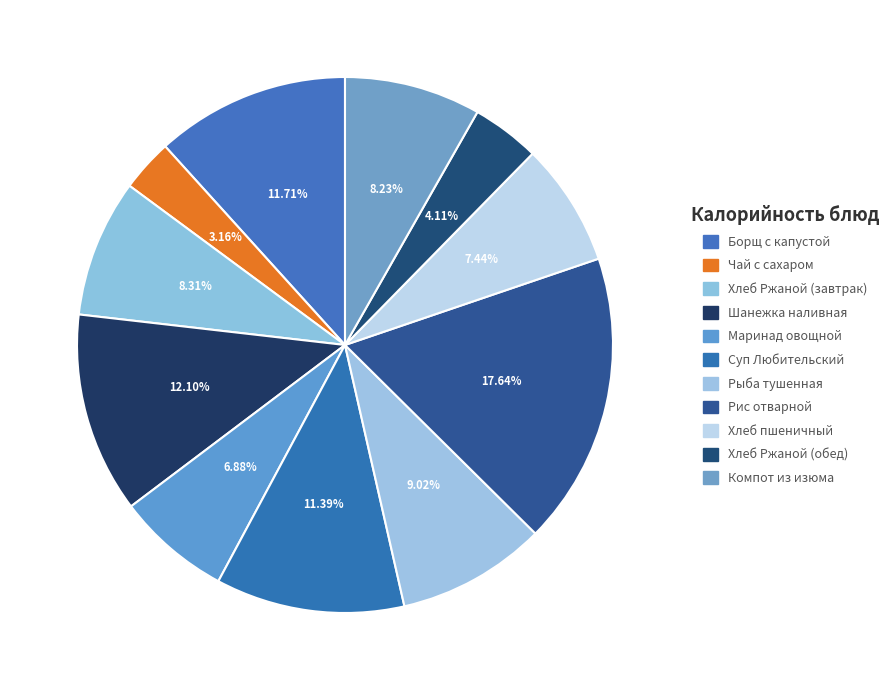

Count the number of slices in the pie.

11